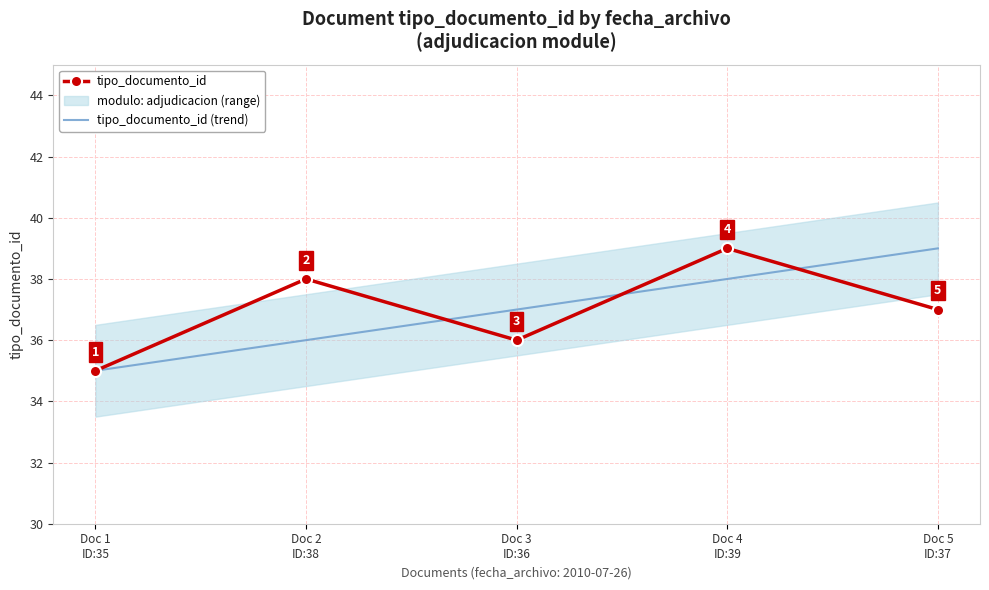

What is the spread (max minus min) of values at Doc 2
ID:38?

2